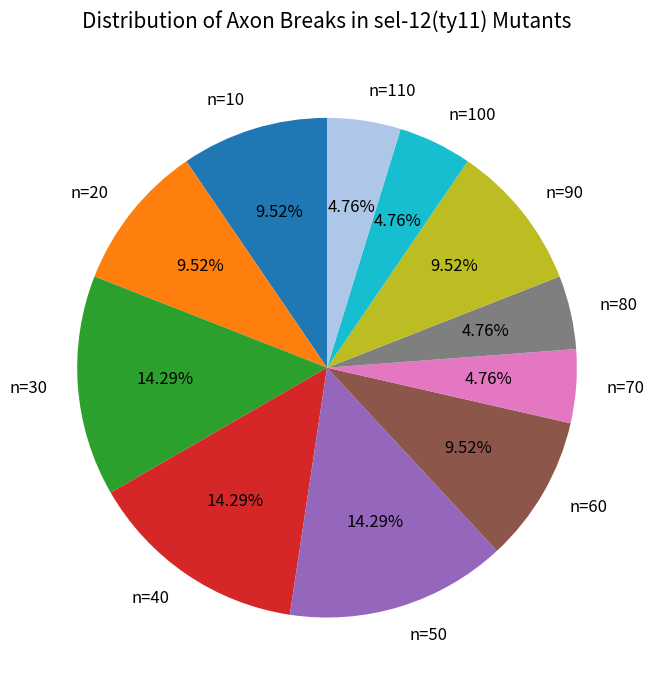

Count the number of slices in the pie.

11